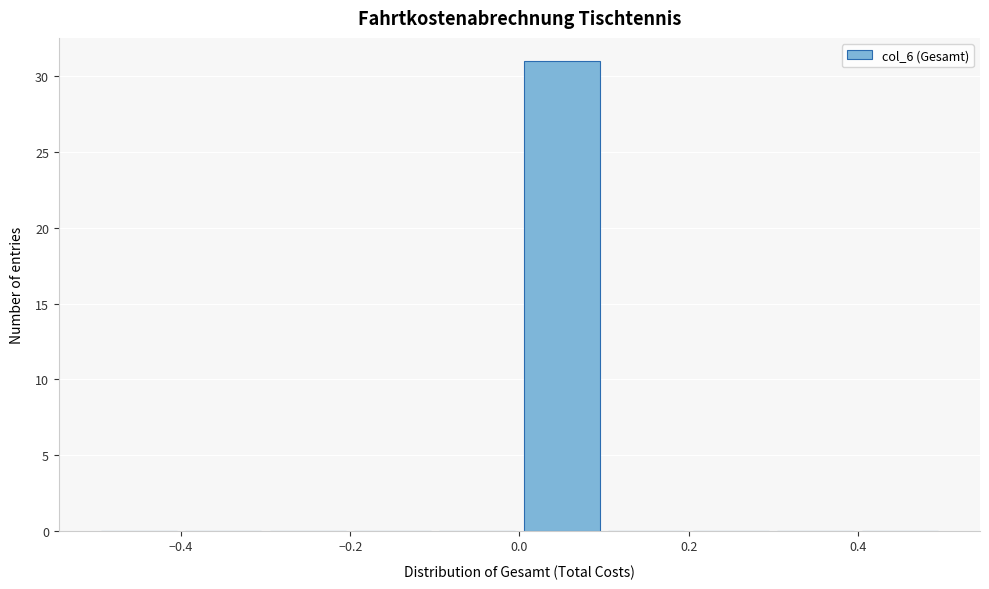

Reading left to right, transcribe this chart: for each bar, give the range it covers on the x-axis and its height. The values are not printed on the chart, so give them approximately, as read against the axis.

-0.5 to -0.4: 0
-0.4 to -0.3: 0
-0.3 to -0.2: 0
-0.2 to -0.1: 0
-0.1 to 0.0: 0
0.0 to 0.1: 31
0.1 to 0.2: 0
0.2 to 0.3: 0
0.3 to 0.4: 0
0.4 to 0.5: 0